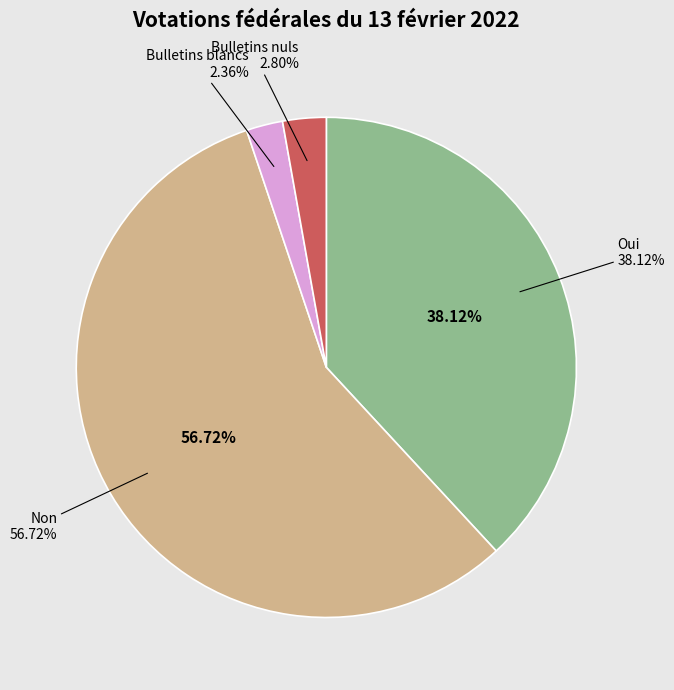

Count the number of slices in the pie.

4